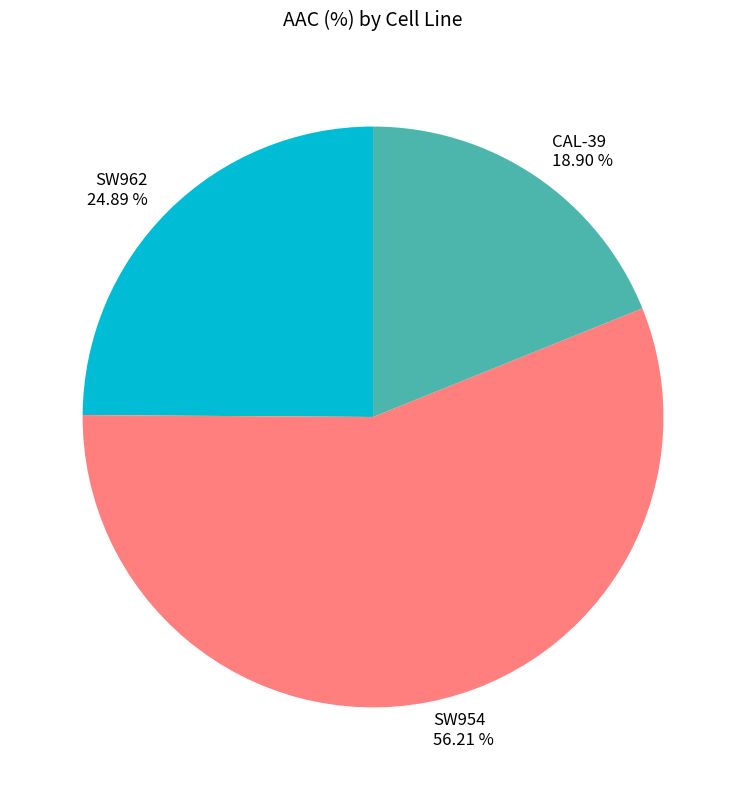

What is the ratio of the value at SW954 to the value at SW962?

2.3